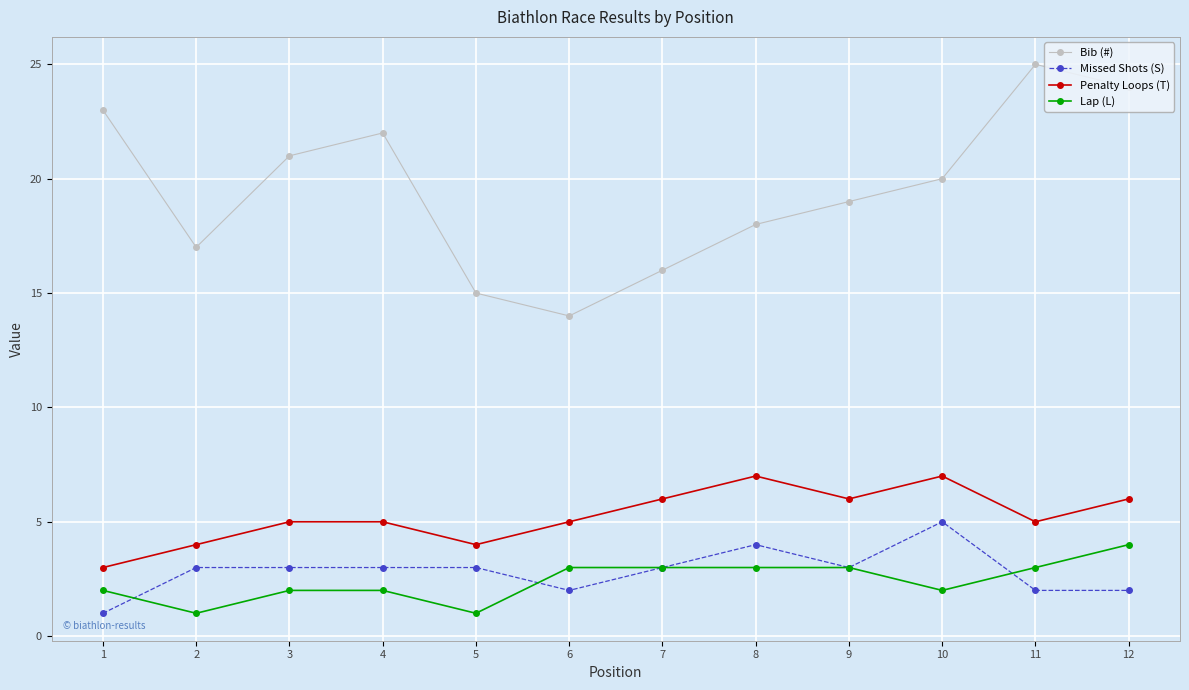

True or false: Lap (L) and Bib (#) intersect in this chart.

False